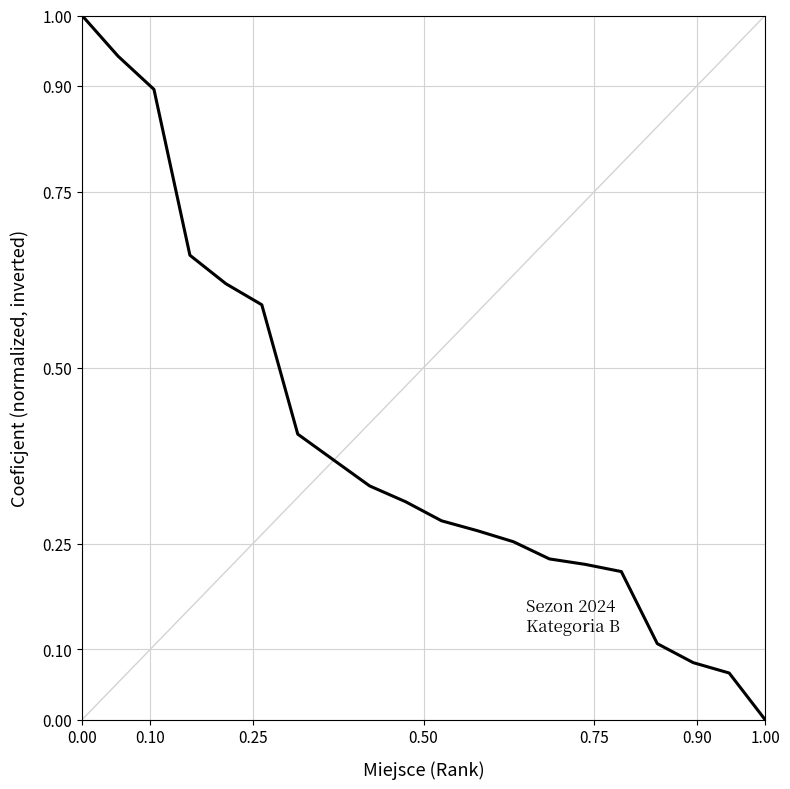

What is the difference between the maximum and minimum values?

1.0